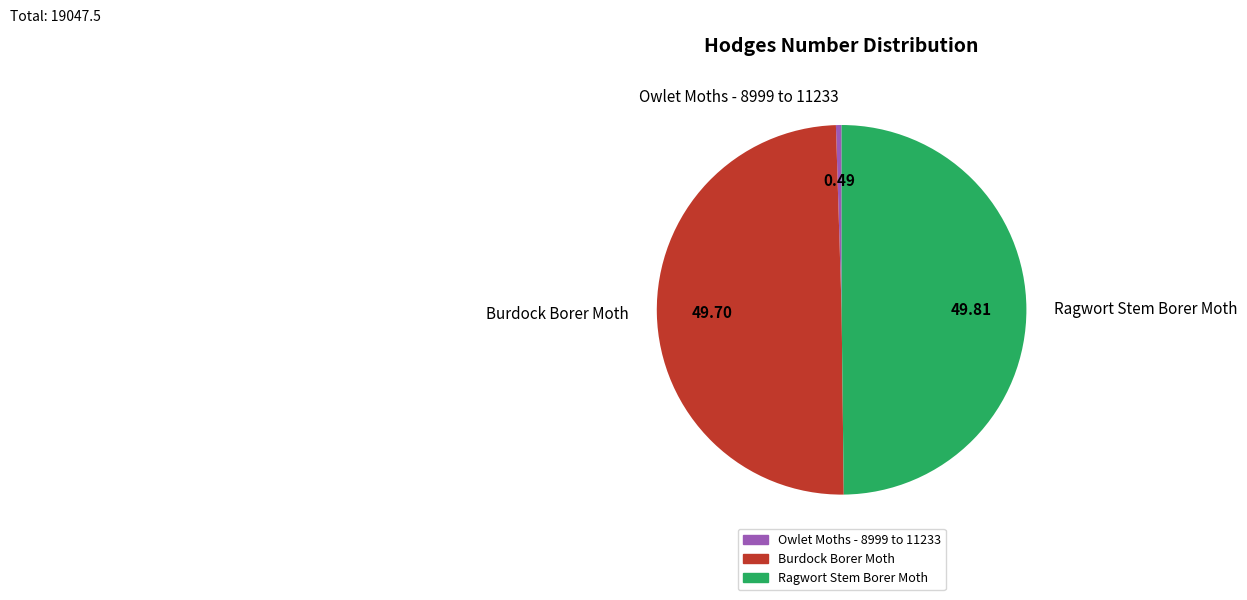

True or false: Owlet Moths - 8999 to 11233 accounts for 0% of the total.

True